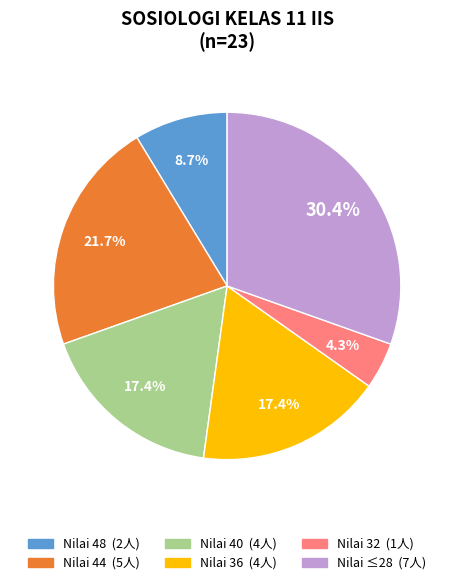

Does any single category account for the majority?

No